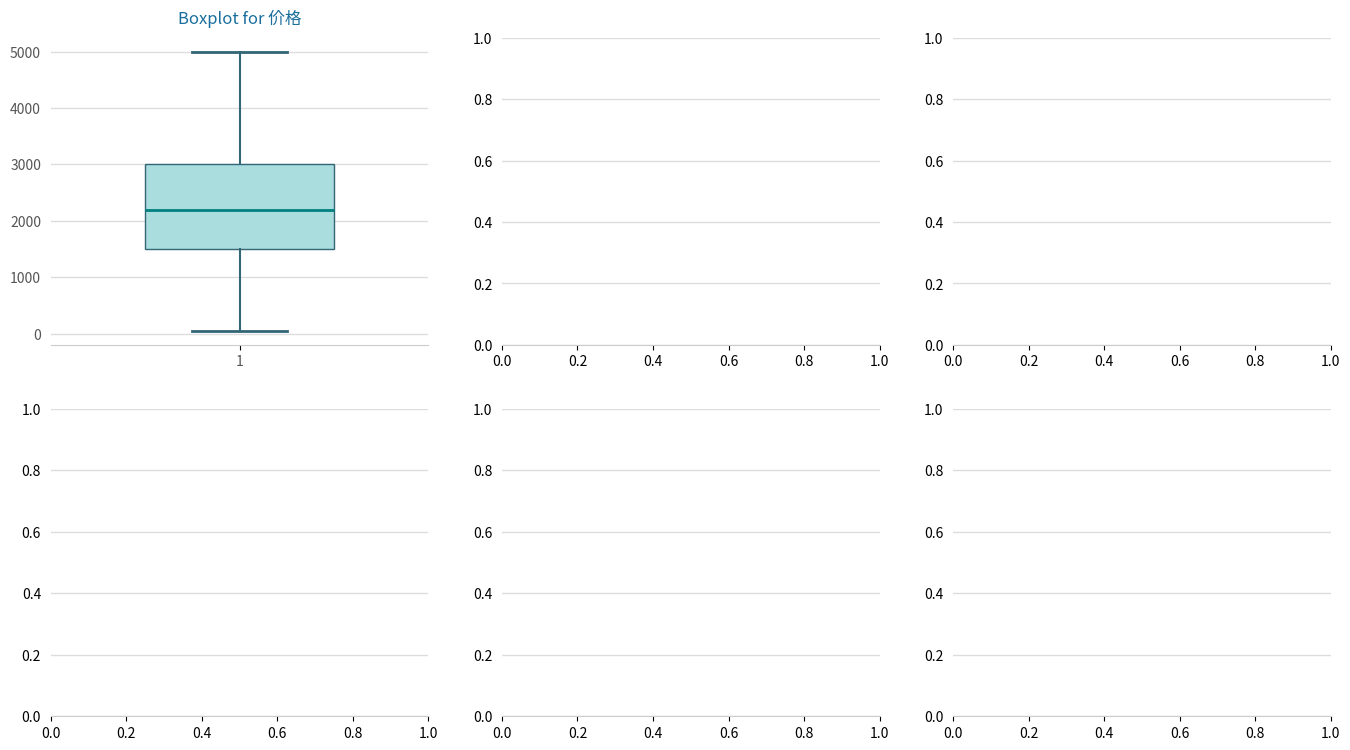

Transcribe this box plot: give where the median line is, the range the box spans, and where the two whiskers end, as read against the y-axis. The values are not printed on the chart, so give them approximately, as read against the axis.

median 2200, box 1500 to 3000, whiskers 100 to 5000